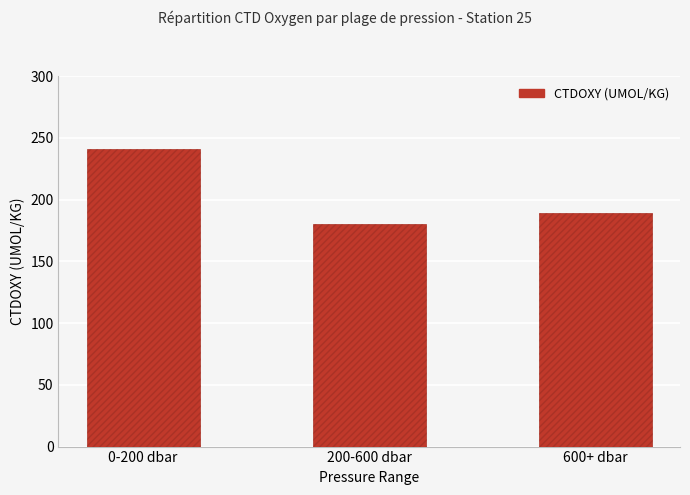

At which label does the data first exceed 189?

0-200 dbar